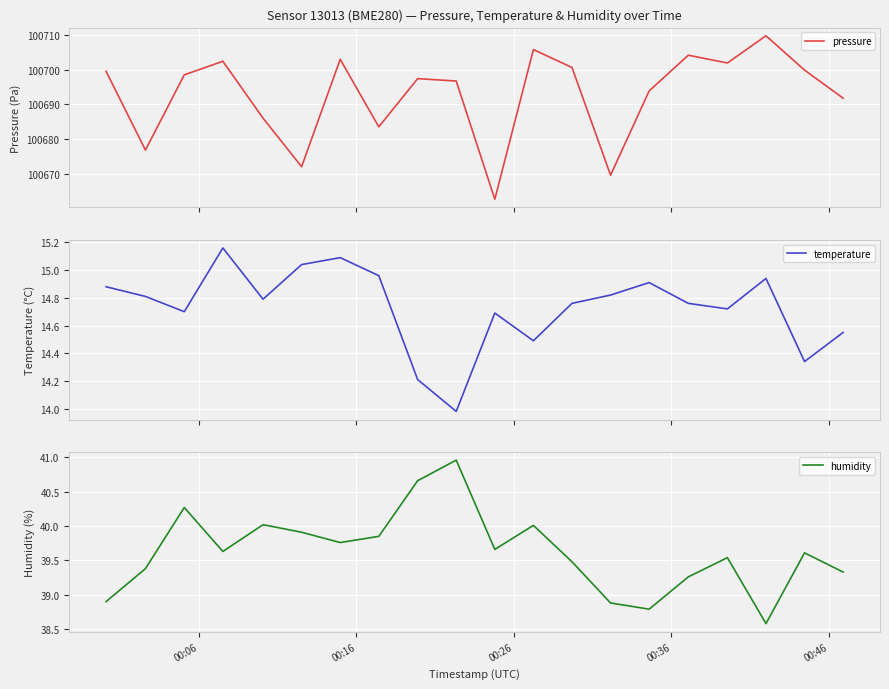

Is it true that humidity equals 8.4 at 12?

False